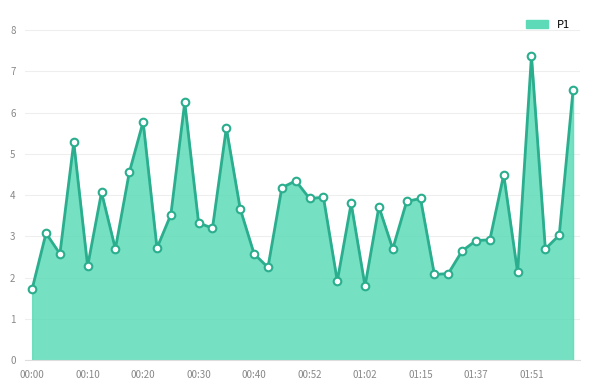

What is the maximum value shown in the chart?

7.4